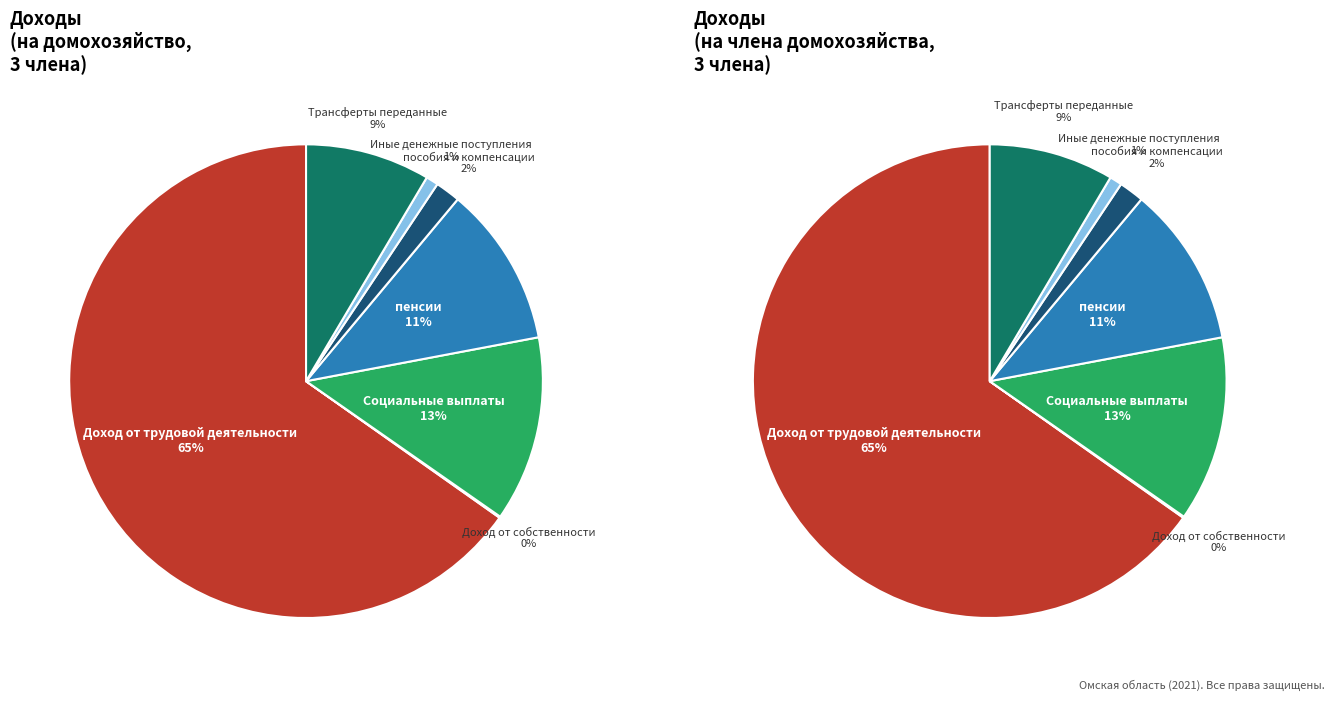

Which has a higher value, Доход от собственности or пенсии?

пенсии